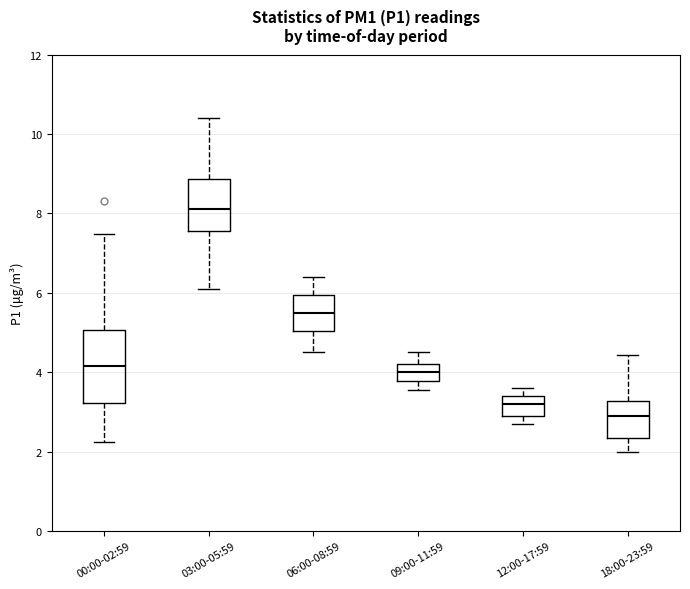

Comparing the boxes themselves (not the whiskers), which one is the tallest?

00:00-02:59